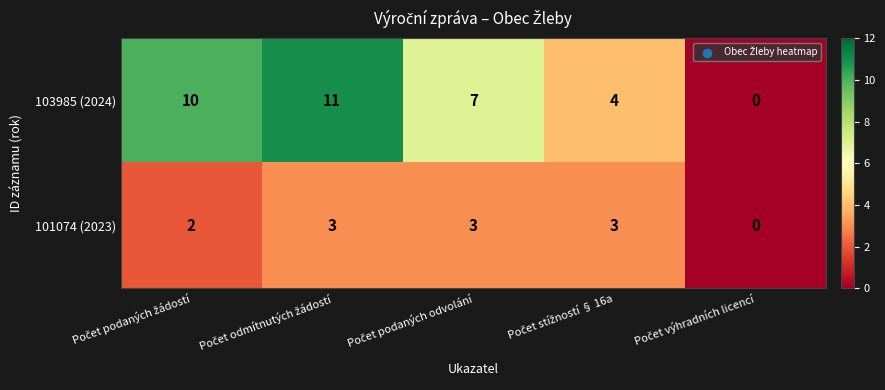

Which series has the widest spread of values?

103985 (2024)